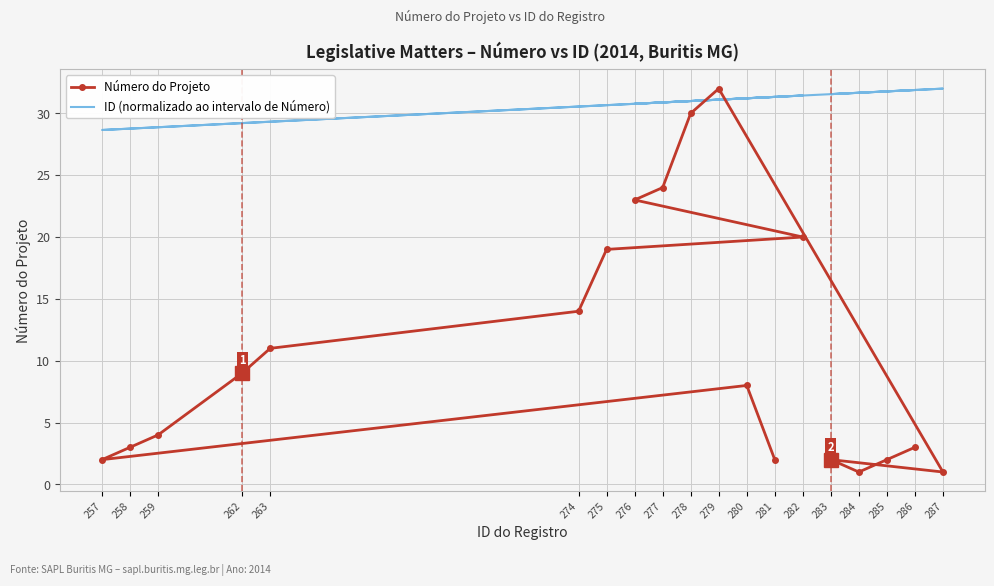

The value of ID (normalizado ao intervalo de Número) at 259 is 45.5. True or false?

False